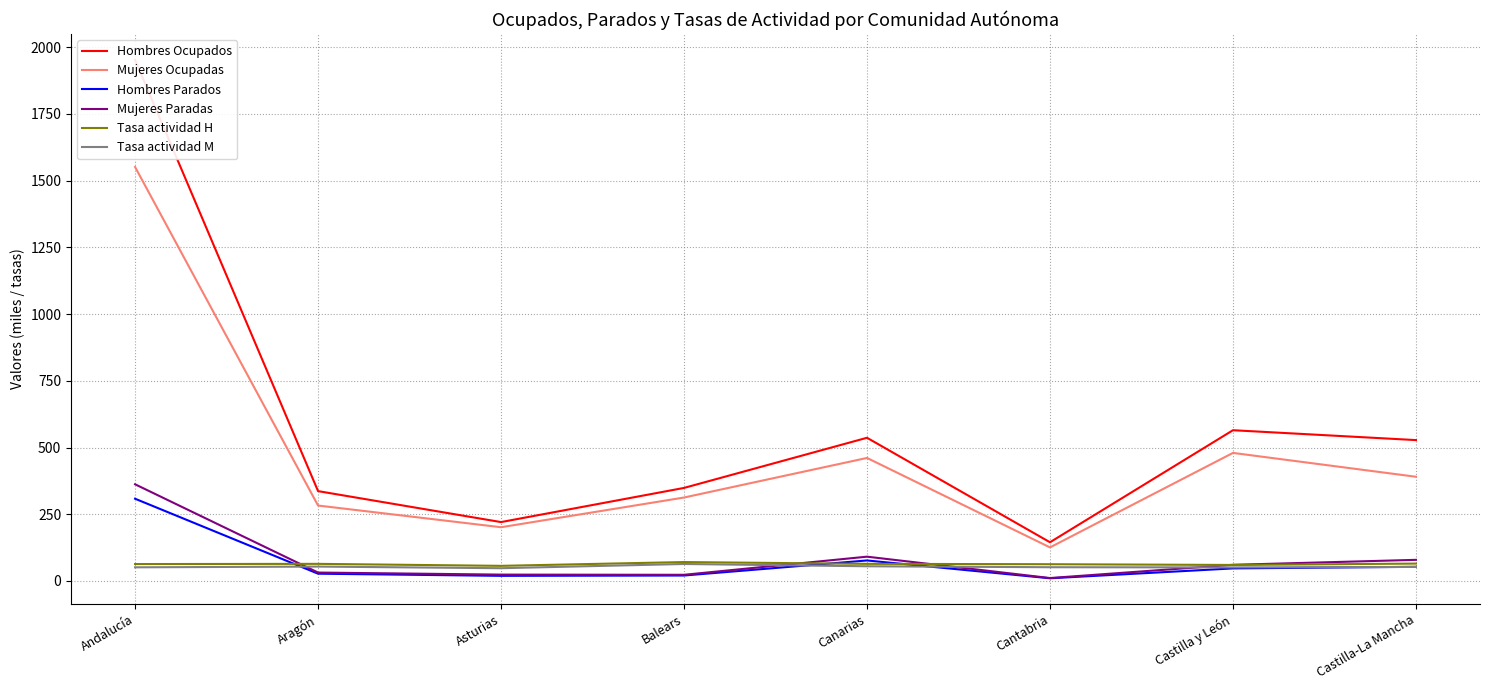

What is the approximate value of Tasa actividad M at Canarias?

55.0